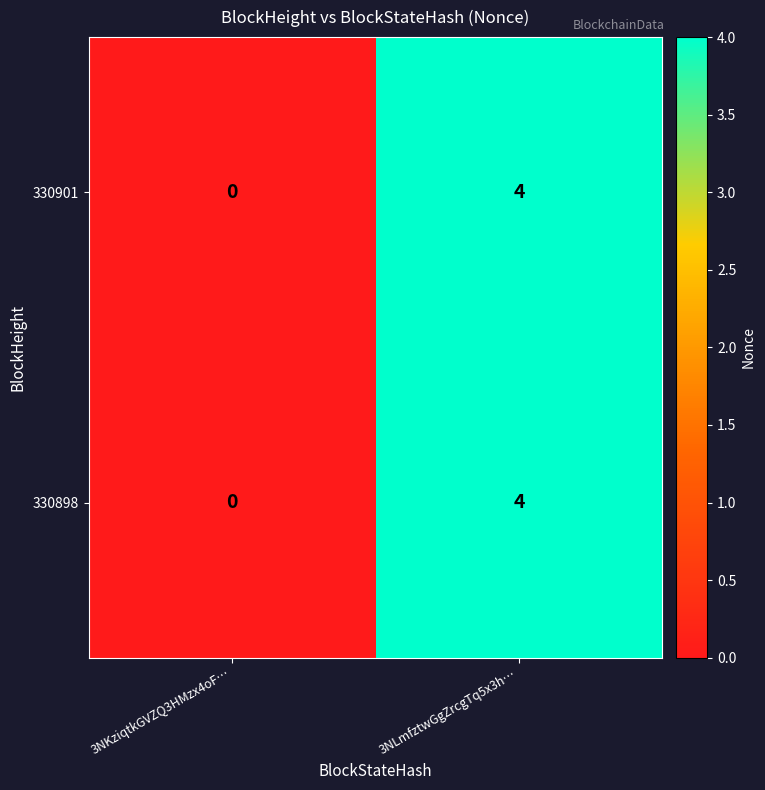

List the labels in order of 330898 value, largest first.

3NLmfztwGgZrcgTq5x3h…, 3NKziqtkGVZQ3HMzx4oF…